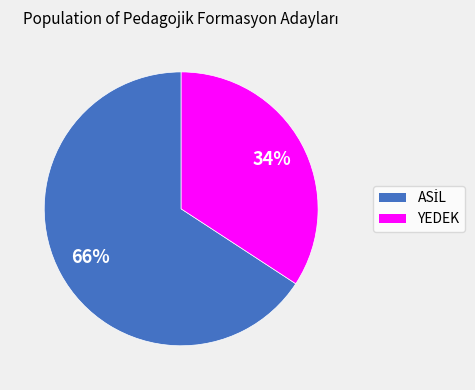

Is there a majority slice in this chart?

Yes